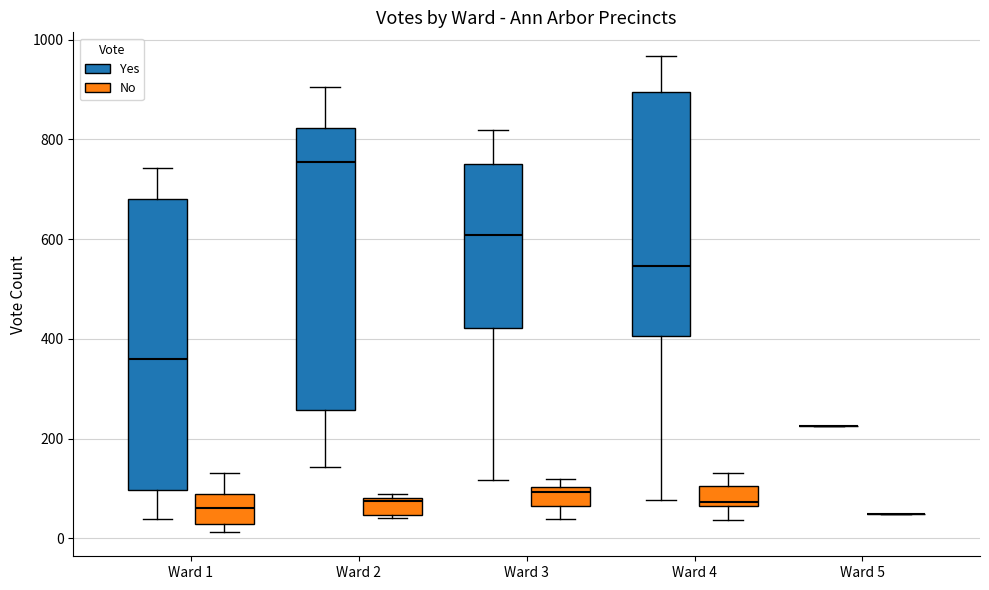

Reading left to right, read every box against the y-axis: the position of its median line, the range the box covers, and the ends of its whiskers. The values are not printed on the chart, so give them approximately, as read against the axis.

Ward 1 (Yes): median 360, box 100 to 680, whiskers 40 to 740
Ward 1 (No): median 60, box 20 to 80, whiskers 20 (just below the box's lower edge) to 140
Ward 2 (Yes): median 760, box 260 to 820, whiskers 140 to 900
Ward 2 (No): median 80, box 40 to 80, whiskers 40 (just below the box's lower edge) to 80 (just above the box's upper edge)
Ward 3 (Yes): median 600, box 420 to 760, whiskers 120 to 820
Ward 3 (No): median 100 (just below the box's upper edge), box 60 to 100, whiskers 40 to 120
Ward 4 (Yes): median 540, box 400 to 900, whiskers 80 to 960
Ward 4 (No): median 80, box 60 to 100, whiskers 40 to 140
Ward 5 (Yes): box collapsed to a line at 220, whiskers 220 to 220
Ward 5 (No): box collapsed to a line at 40, whiskers 40 to 40